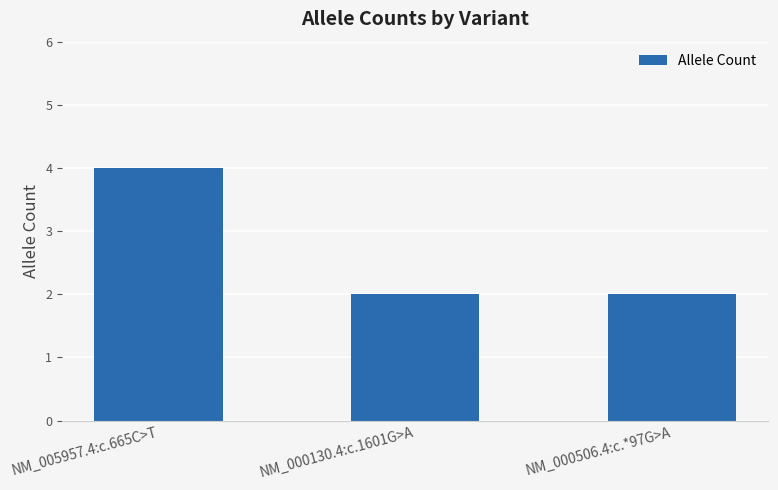

Does the chart contain any negative values?

No